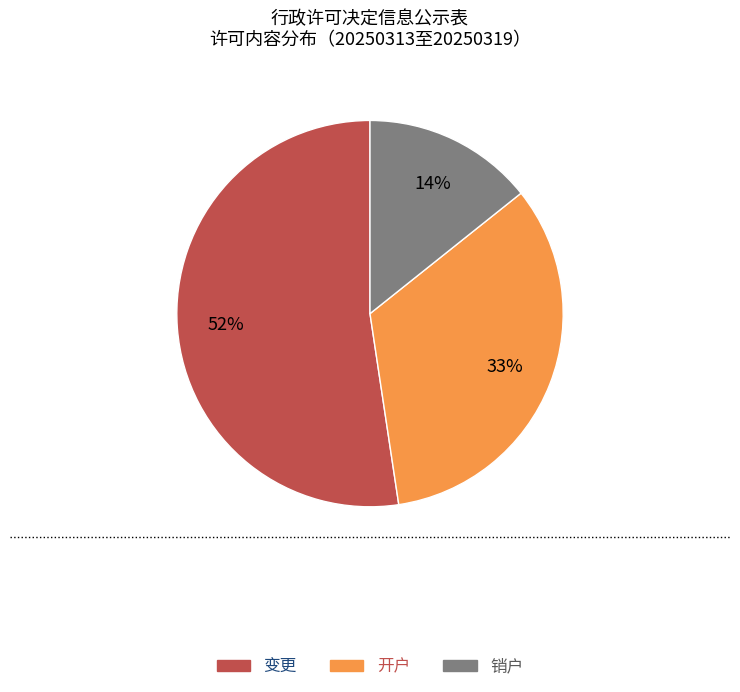

Do 销户 and 开户 together represent more than half of the pie?

No